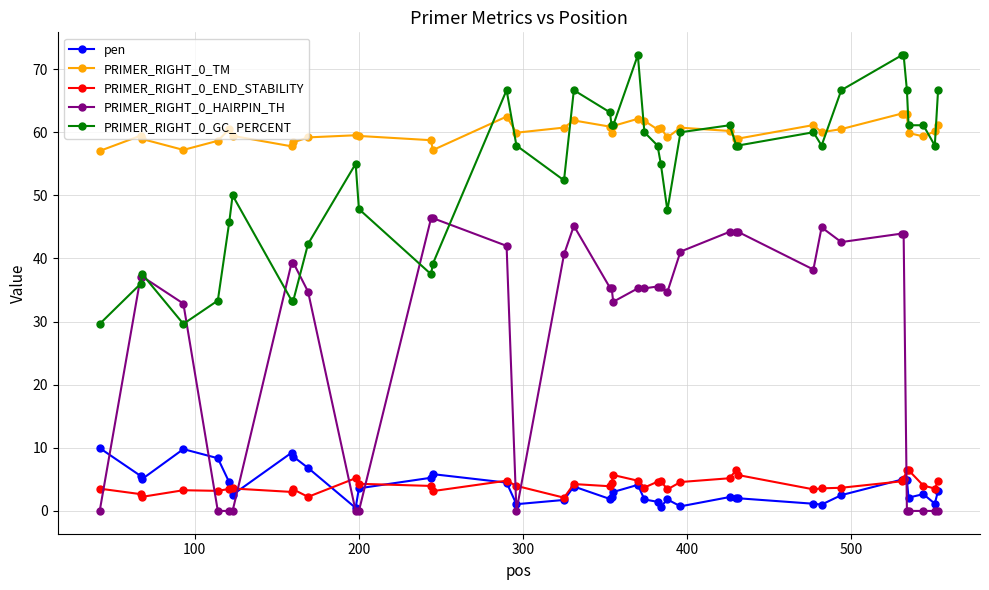

What is the value of the PRIMER_RIGHT_0_END_STABILITY point at the 11th from the left?

5.2